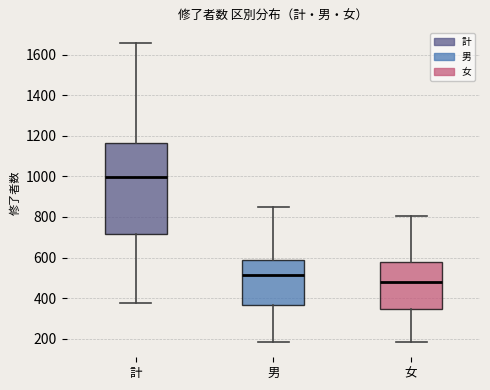

Reading left to right, read every box against the y-axis: the position of its median line, the range the box covers, and the ends of its whiskers. The values are not printed on the chart, so give them approximately, as read against the axis.

計: median 1000, box 720 to 1160, whiskers 380 to 1660
男: median 520, box 360 to 580, whiskers 180 to 860
女: median 480, box 340 to 580, whiskers 180 to 800